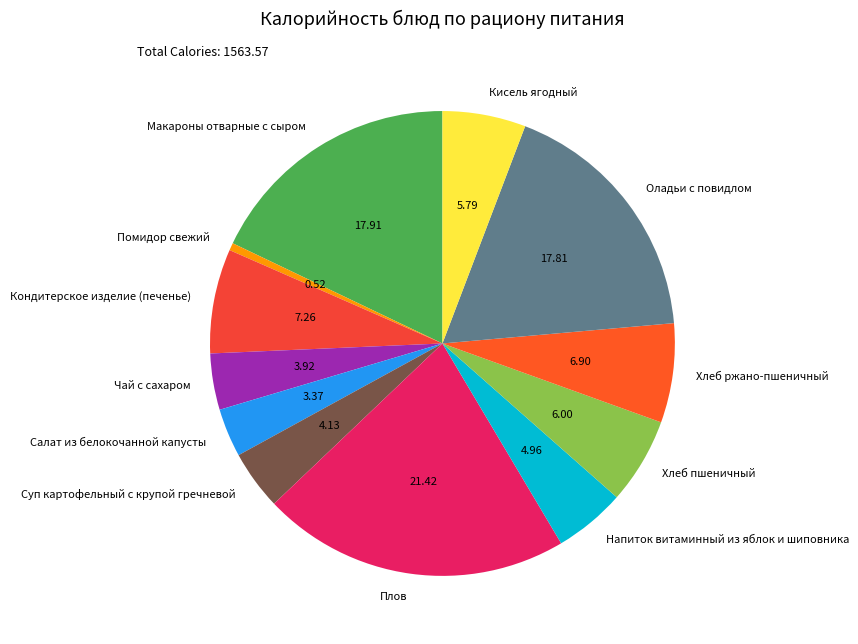

Is the sum of Суп картофельный с крупой гречневой and Хлеб пшеничный greater than half?

No